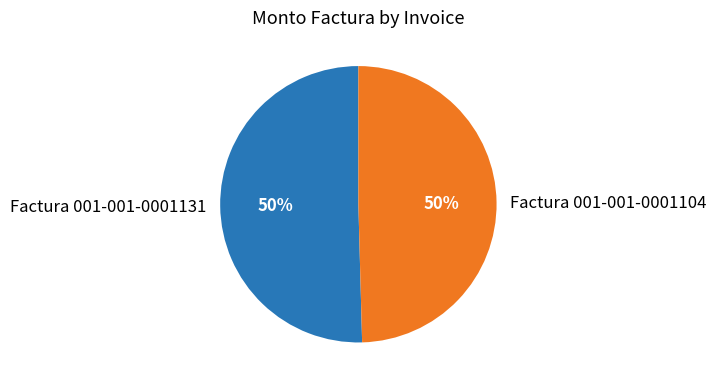

To the nearest percent, what portion does Factura 001-001-0001104 represent?

50%